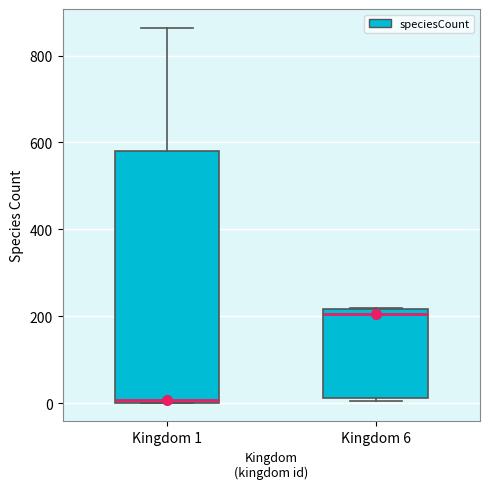

Reading left to right, read every box against the y-axis: the position of its median line, the range the box covers, and the ends of its whiskers. The values are not printed on the chart, so give them approximately, as read against the axis.

Kingdom 1: median 0 (just above the box's lower edge), box 0 to 580, whiskers 0 to 860
Kingdom 6: median 200, box 20 to 220, whiskers 0 to 220